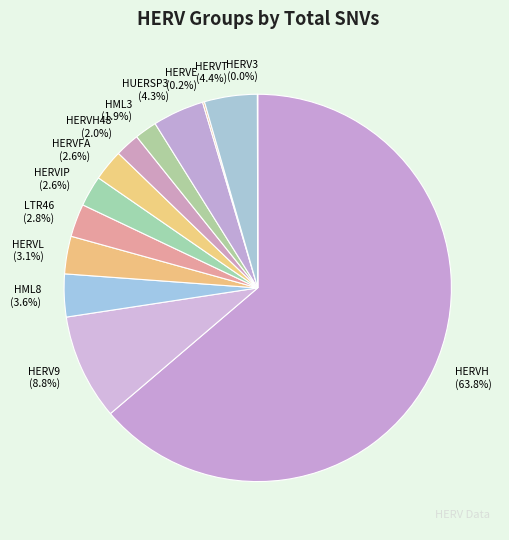

Combined, what portion of the pie is HERVL and HERVIP?

5.7%